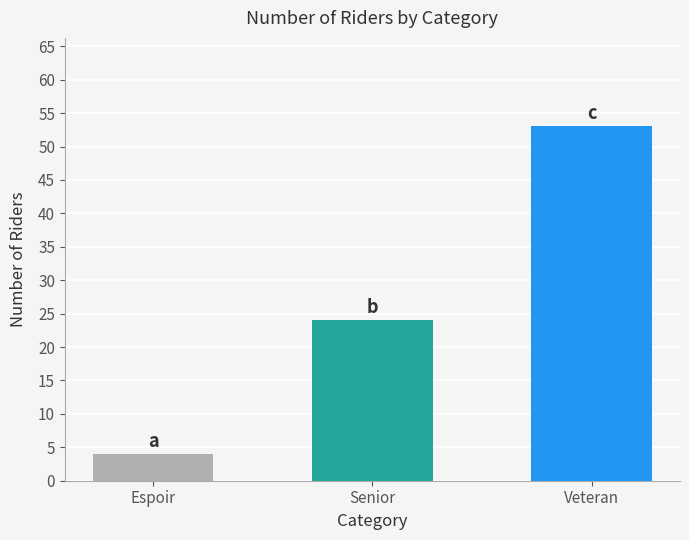

Read the value at Senior.

24